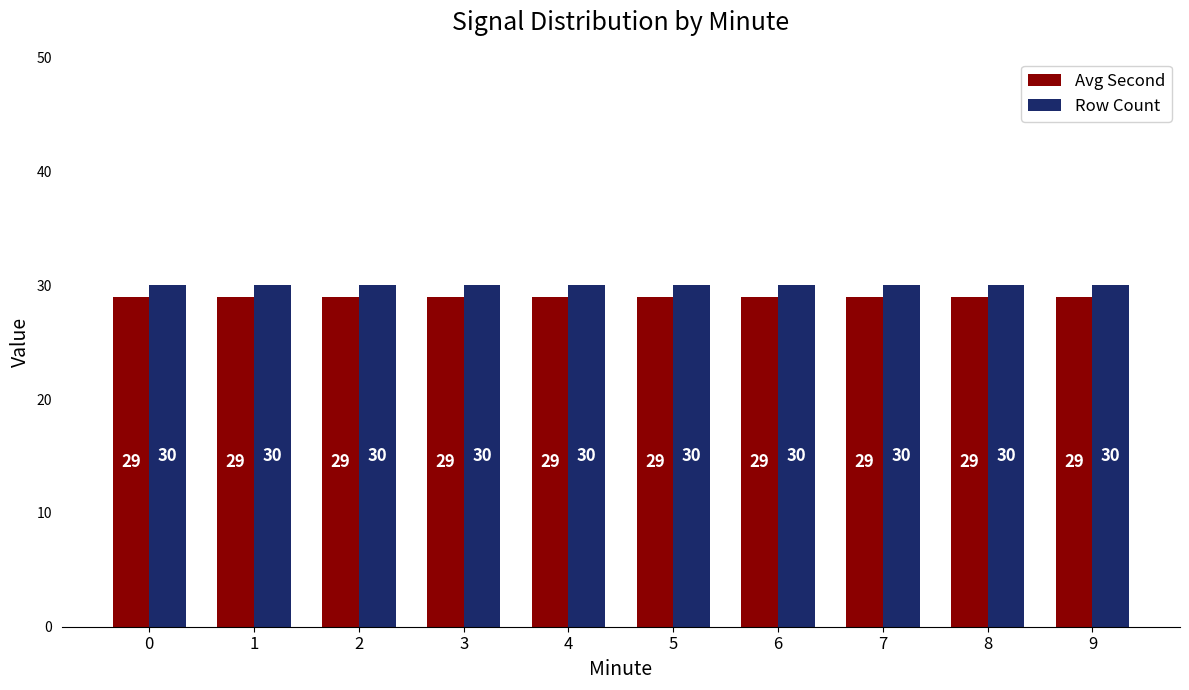

Read the Avg Second value at 8.

29